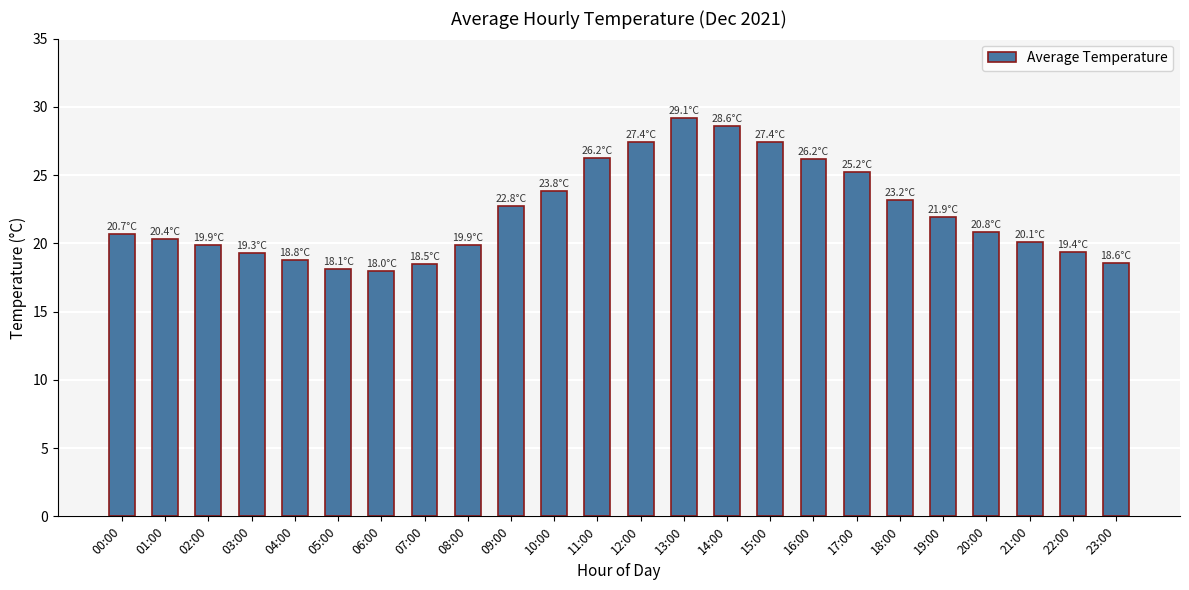

What is the change in value from 12:00 to 16:00?

-1.2